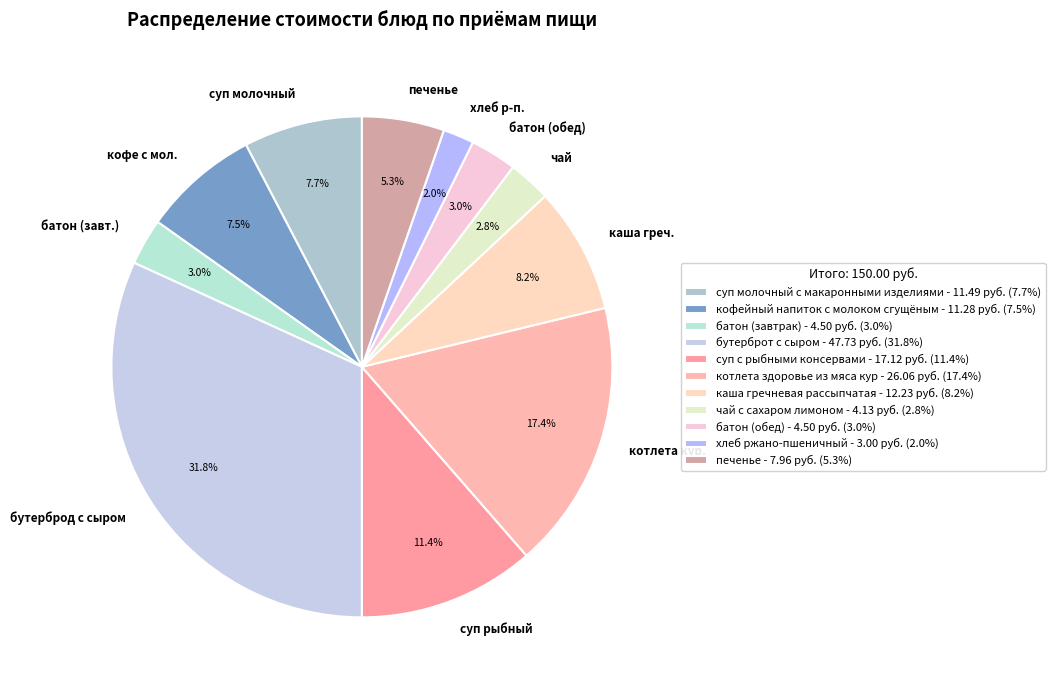

Which category has the smallest portion of the pie?

хлеб ржано-пшеничный